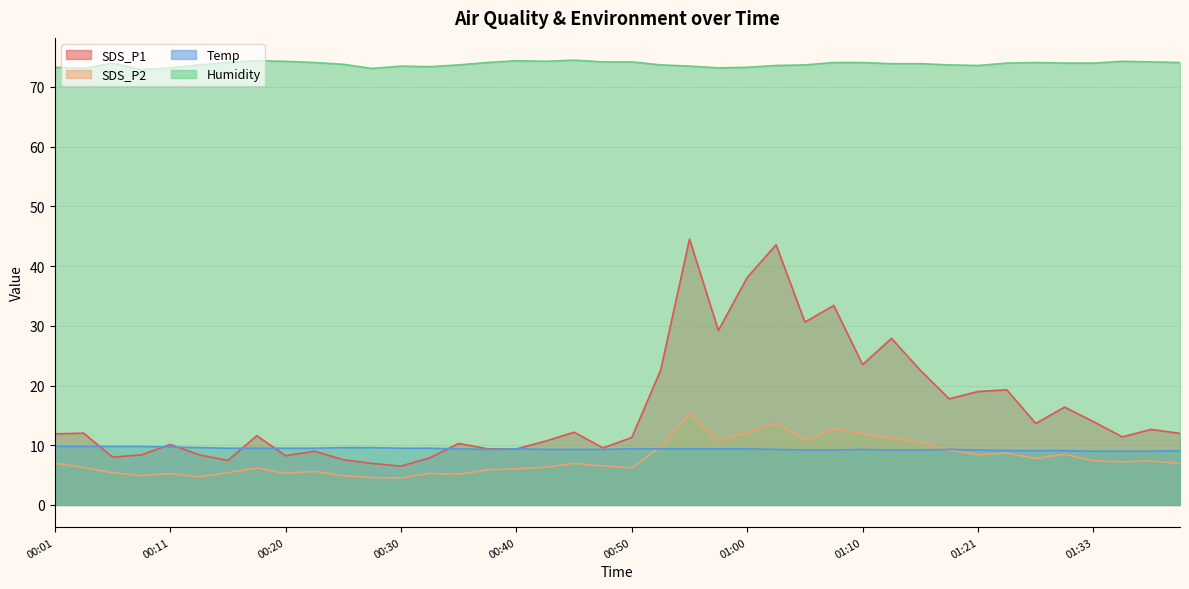

Which series has the largest range (max minus min)?

SDS_P1